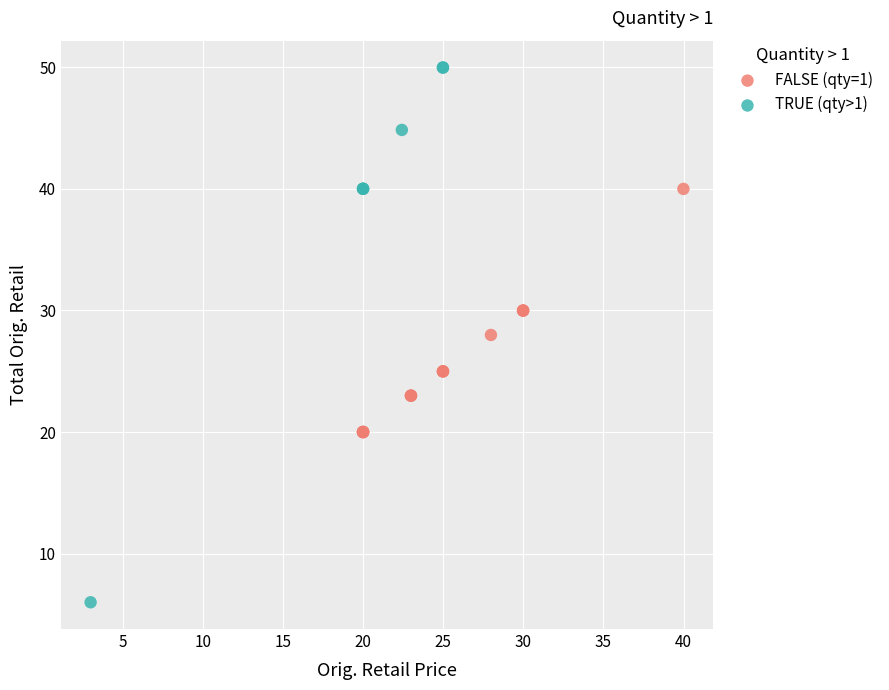

What are all the series names shown in the legend?

FALSE (qty=1), TRUE (qty>1)